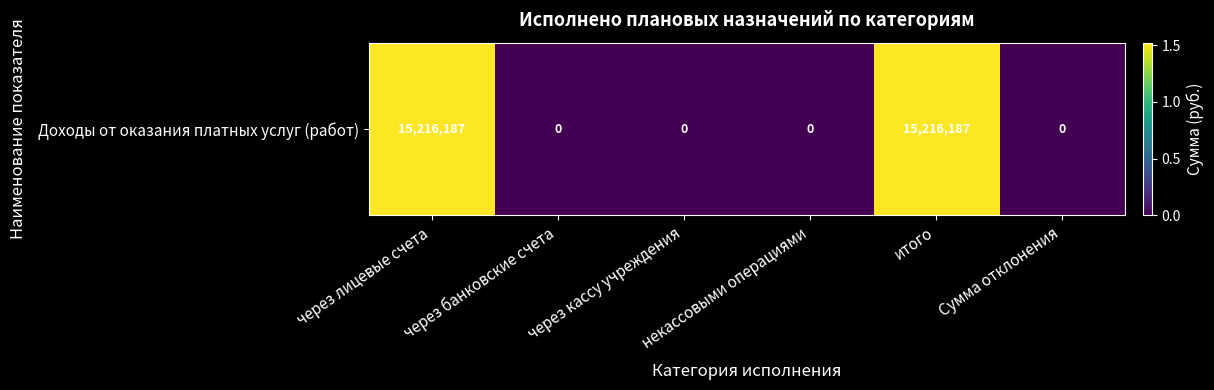

Which has a higher value, итого or Сумма отклонения?

итого